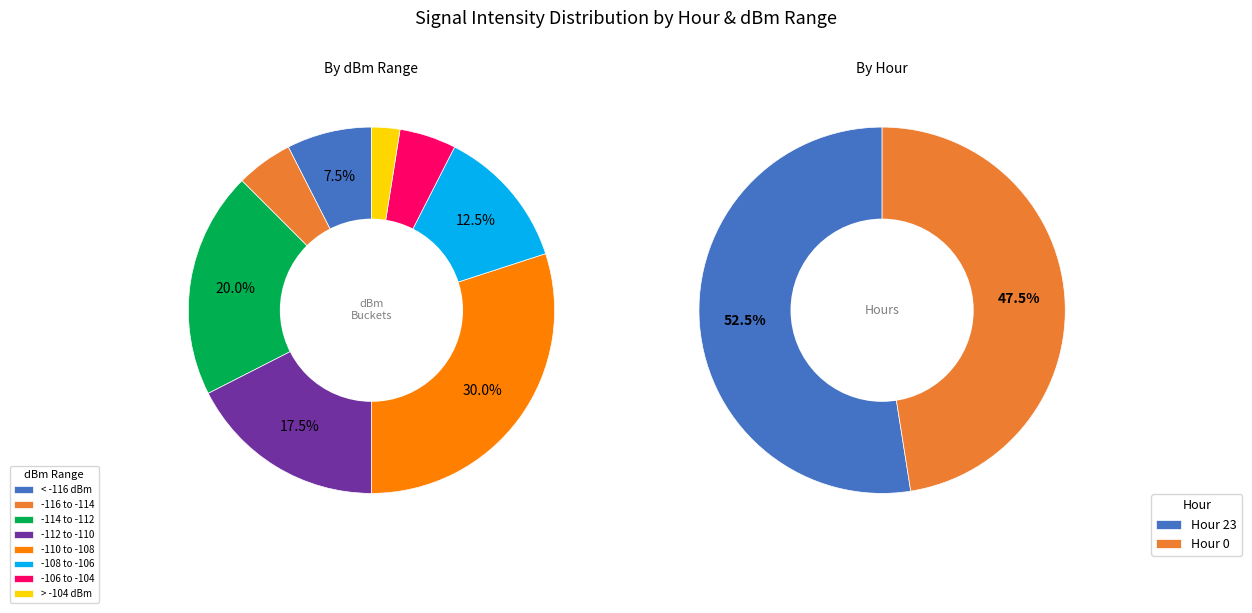

What is the largest slice in the pie chart?

Hour 23